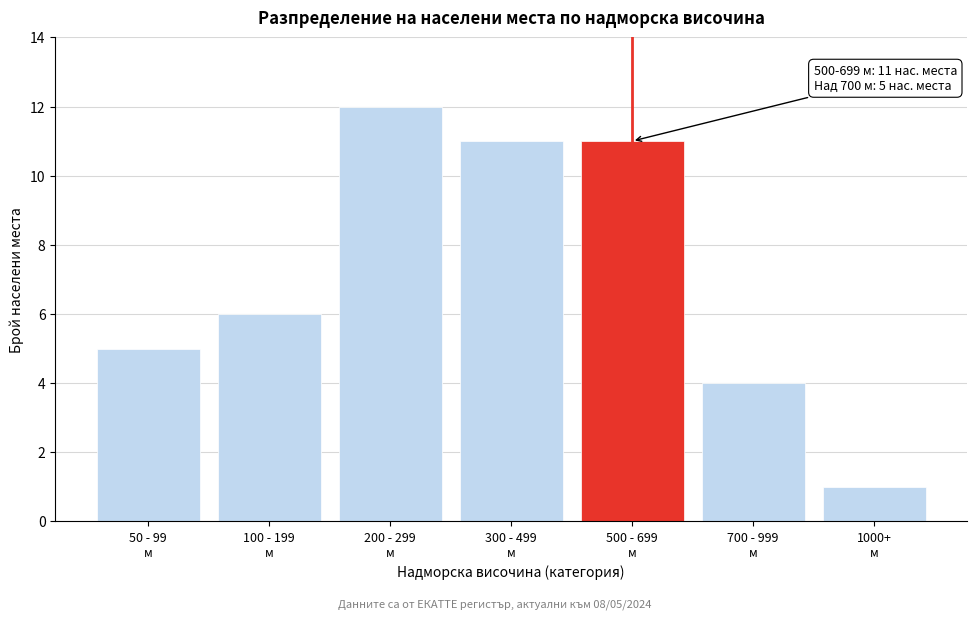

Reading left to right, list all the values displayed in this chart.

5	6	12	11	11	4	1